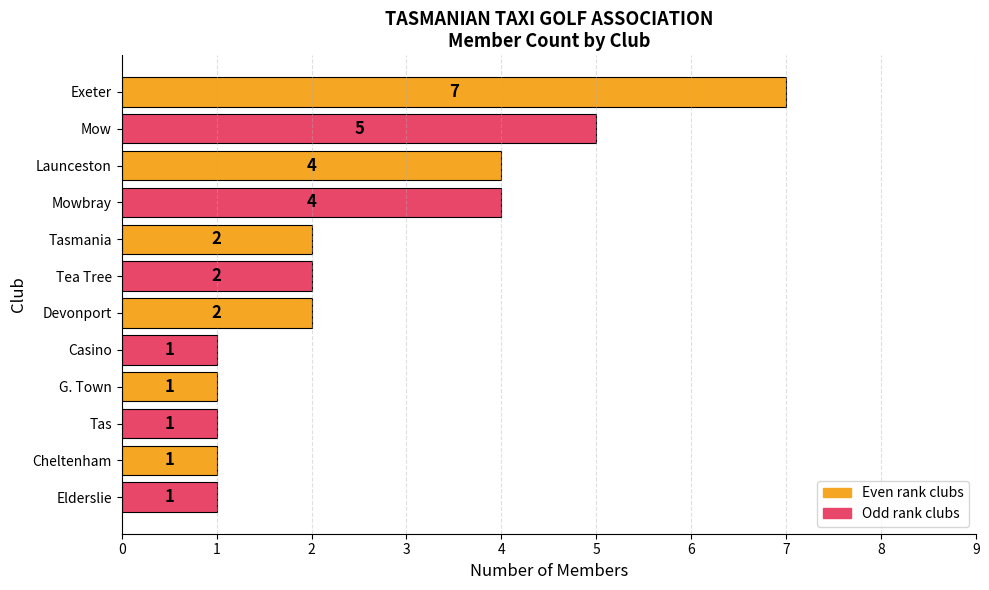

Reading bottom to top, extract all data points from this chart.

Elderslie=1	Cheltenham=1	Tas=1	G. Town=1	Casino=1	Devonport=2	Tea Tree=2	Tasmania=2	Mowbray=4	Launceston=4	Mow=5	Exeter=7